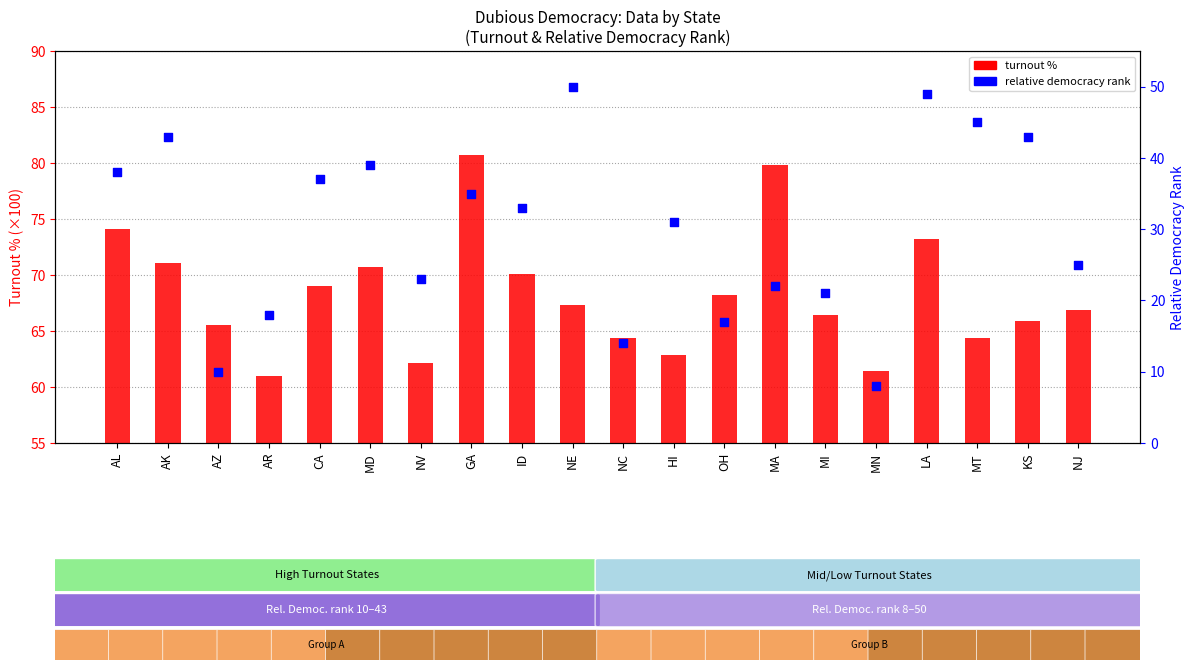

Which series has the largest Y range (max minus min)?

relative democracy rank